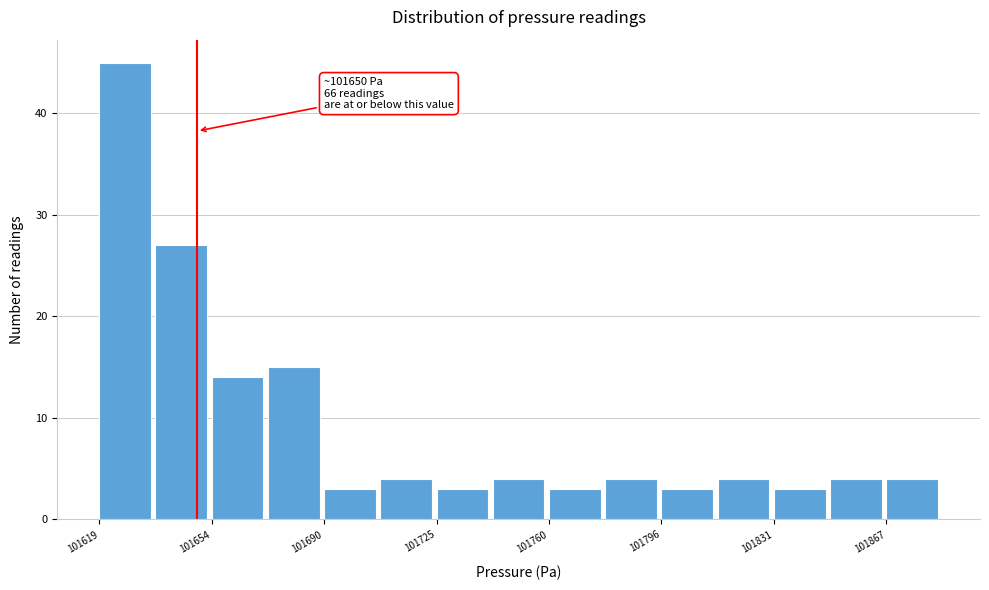

Around what value on the x-axis is the tallest bar? Give the approximate position of its centre, as read against the axis.

101625